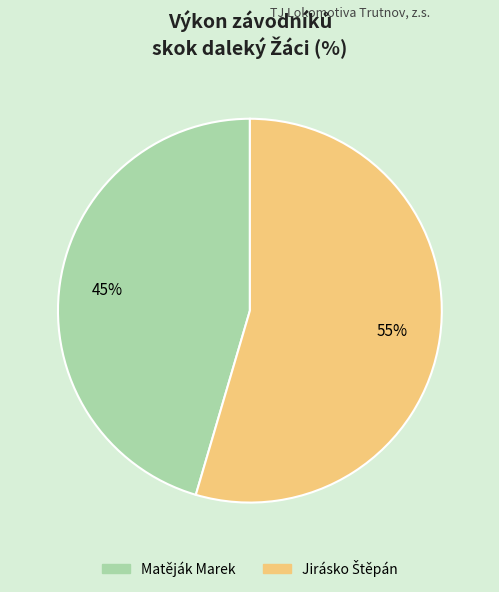

True or false: Matěják Marek accounts for 60% of the total.

False